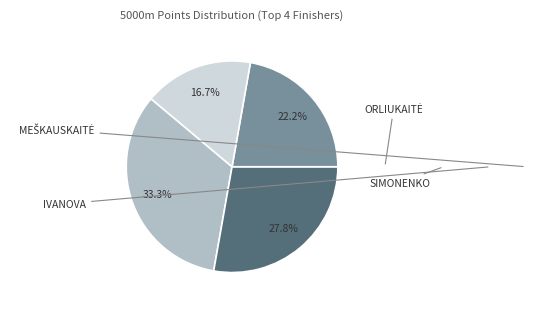

Does any single category account for the majority?

No